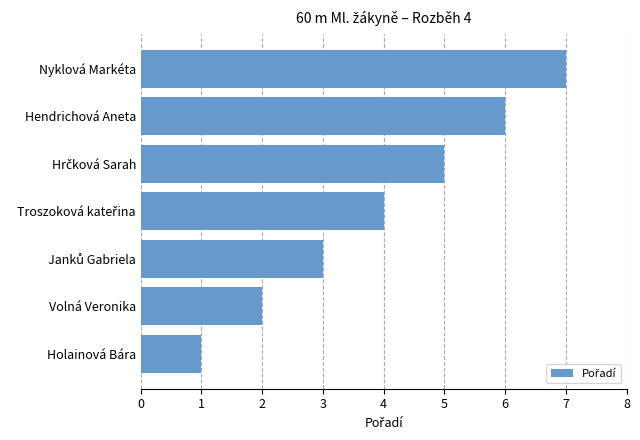

At which category does the chart reach its peak across all series?

Nyklová Markéta